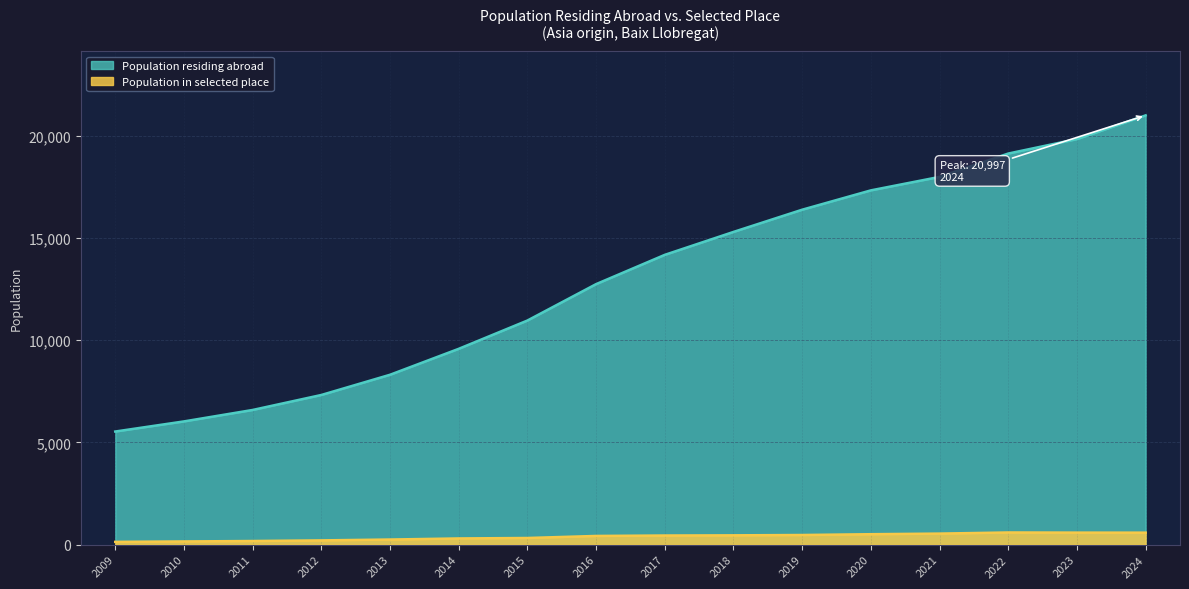

What is the difference between the maximum and second lowest values in the Population in selected place series?

439